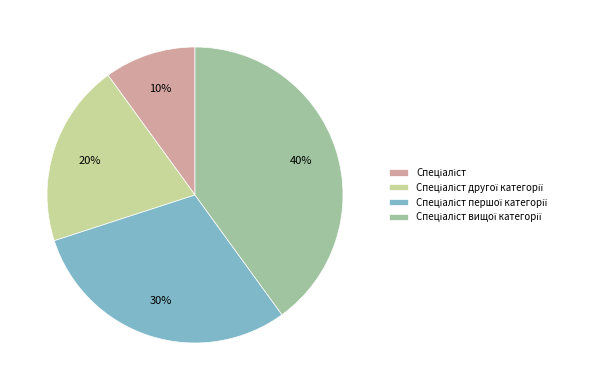

Is there any slice that represents more than half of the pie?

No